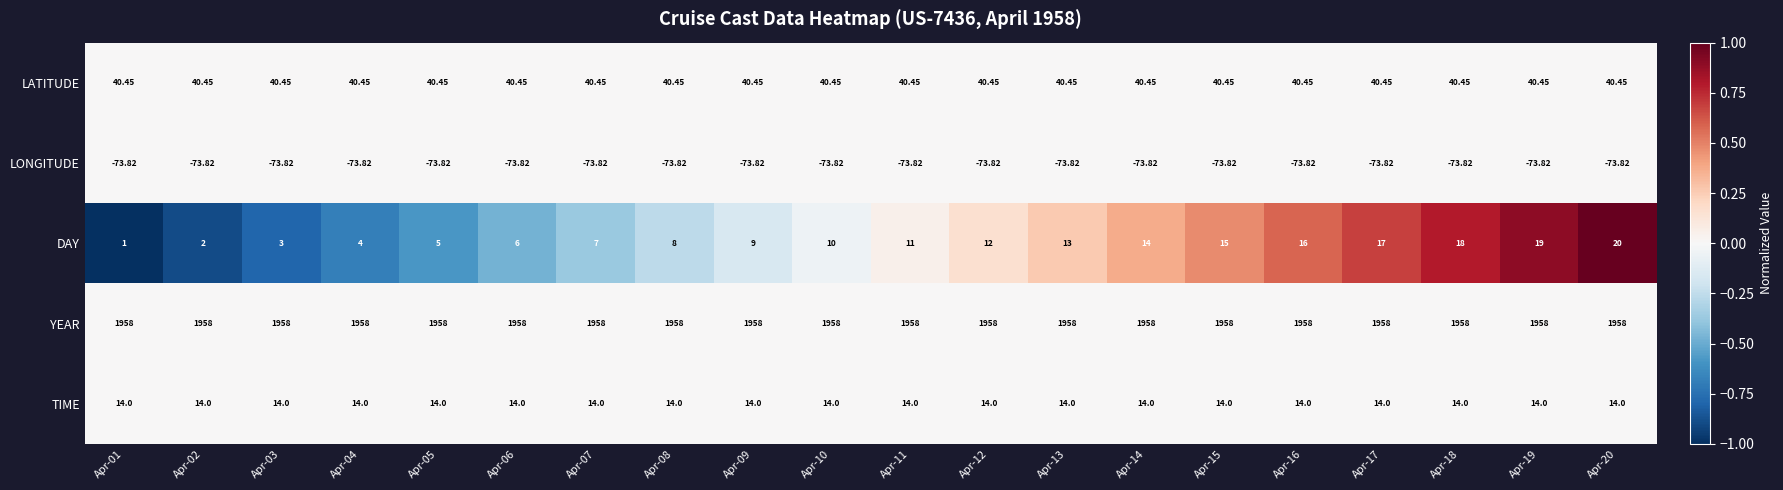

List the series in order of their peak value, highest first.

YEAR, LATITUDE, DAY, TIME, LONGITUDE